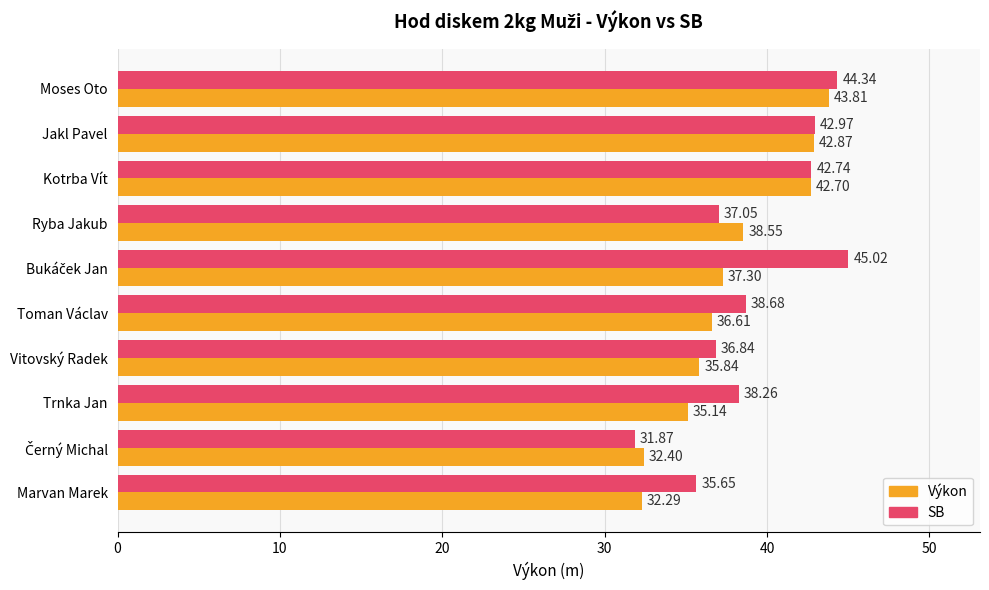

Which series has the widest spread of values?

SB